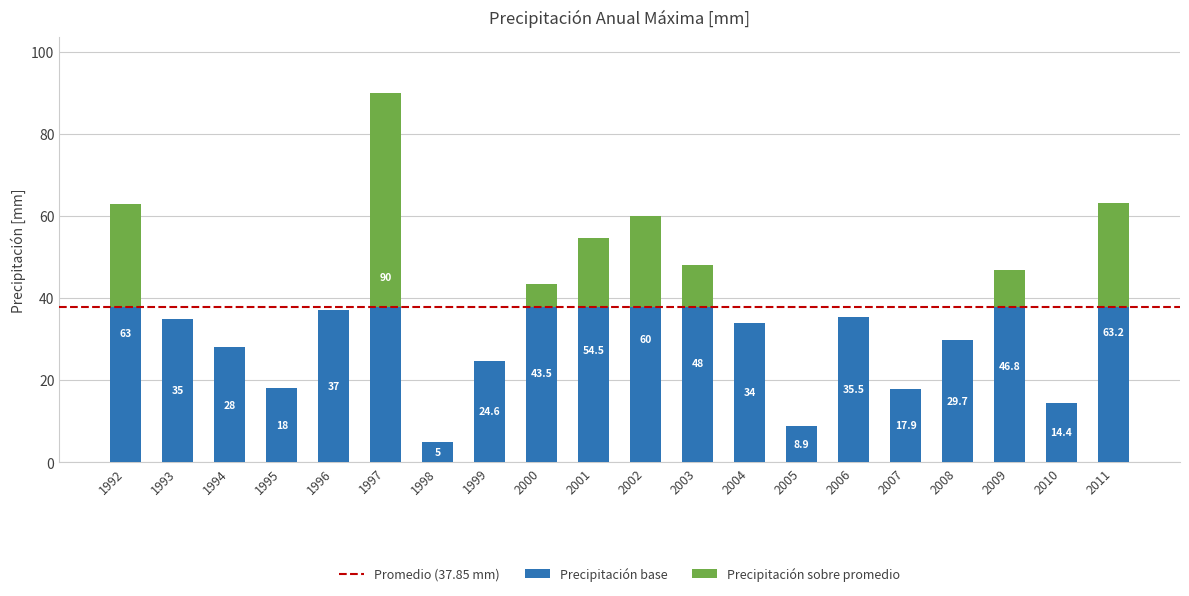

At which category is the sum across all series the highest?

1997